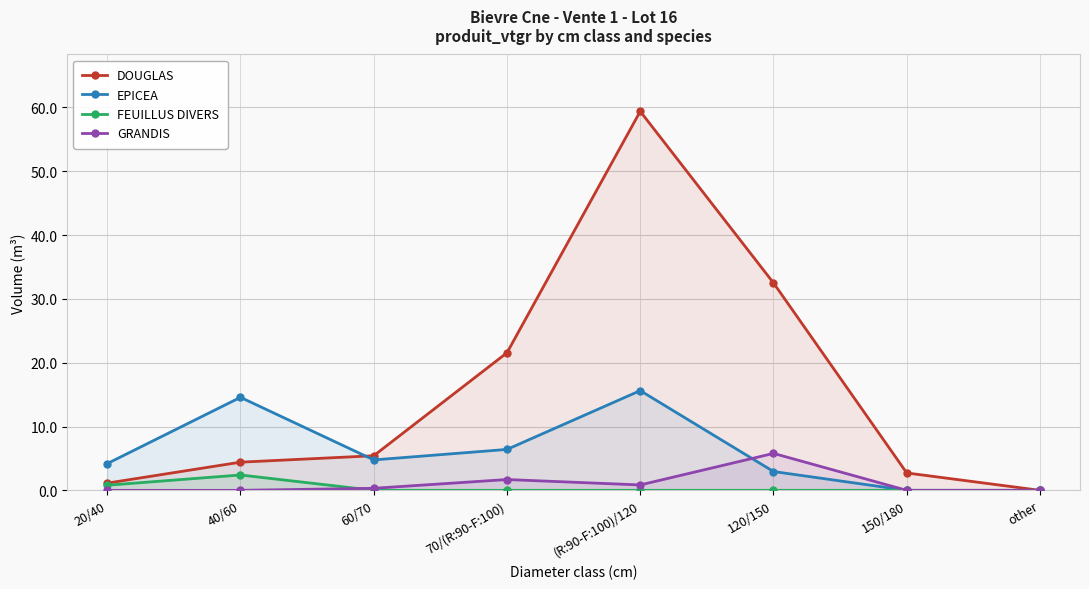

Does the chart display data point markers on the line(s)?

Yes